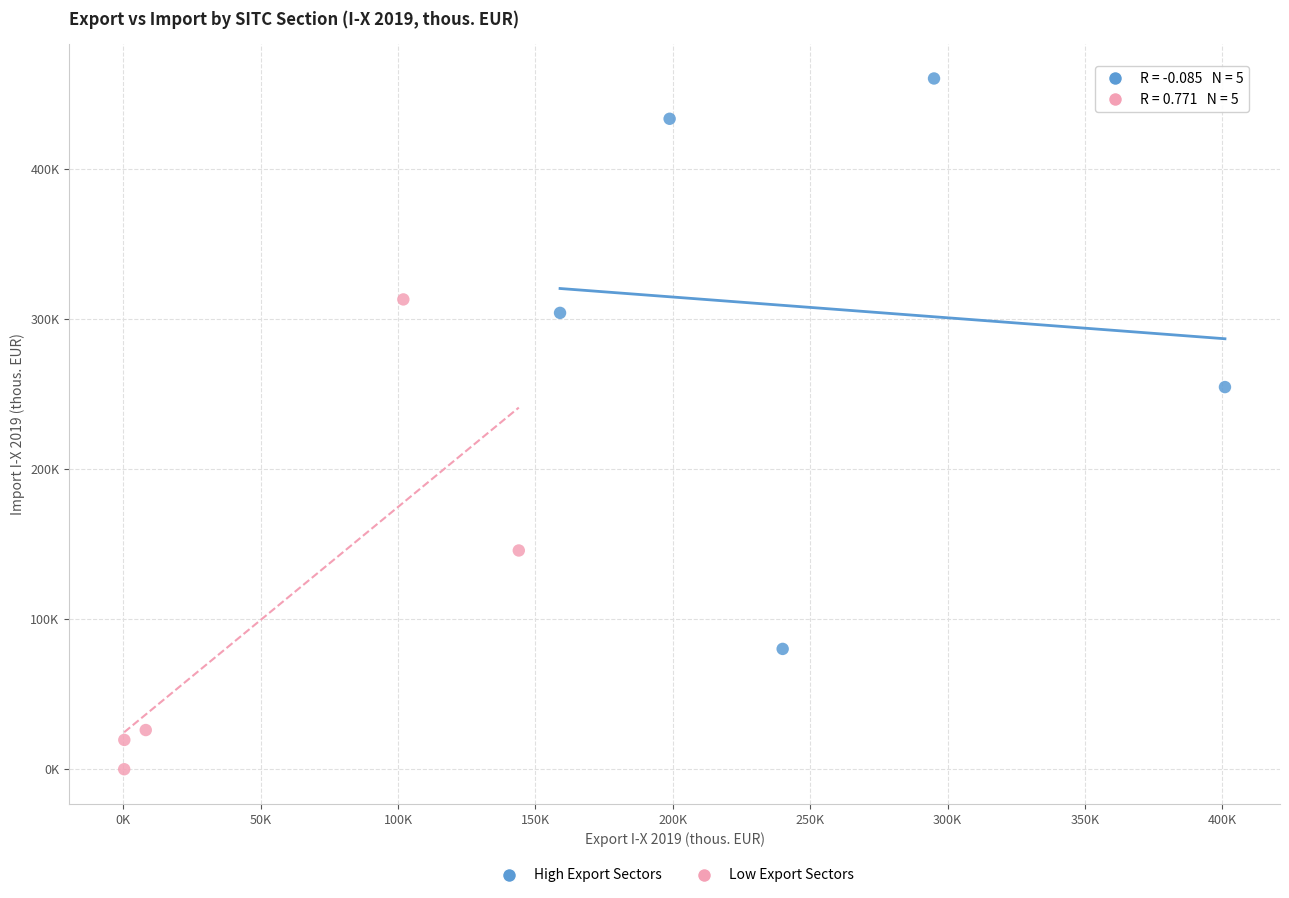

What are all the series names shown in the legend?

High Export Sectors, Low Export Sectors